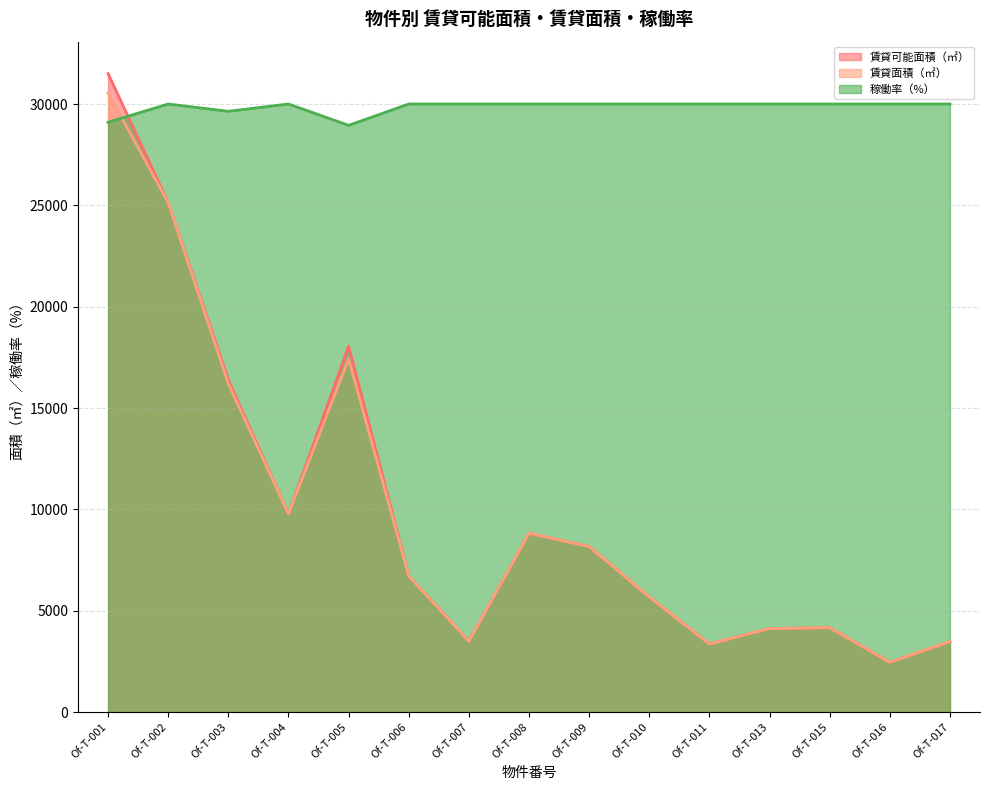

True or false: 賃貸面積（㎡） and 賃貸可能面積（㎡） intersect in this chart.

False